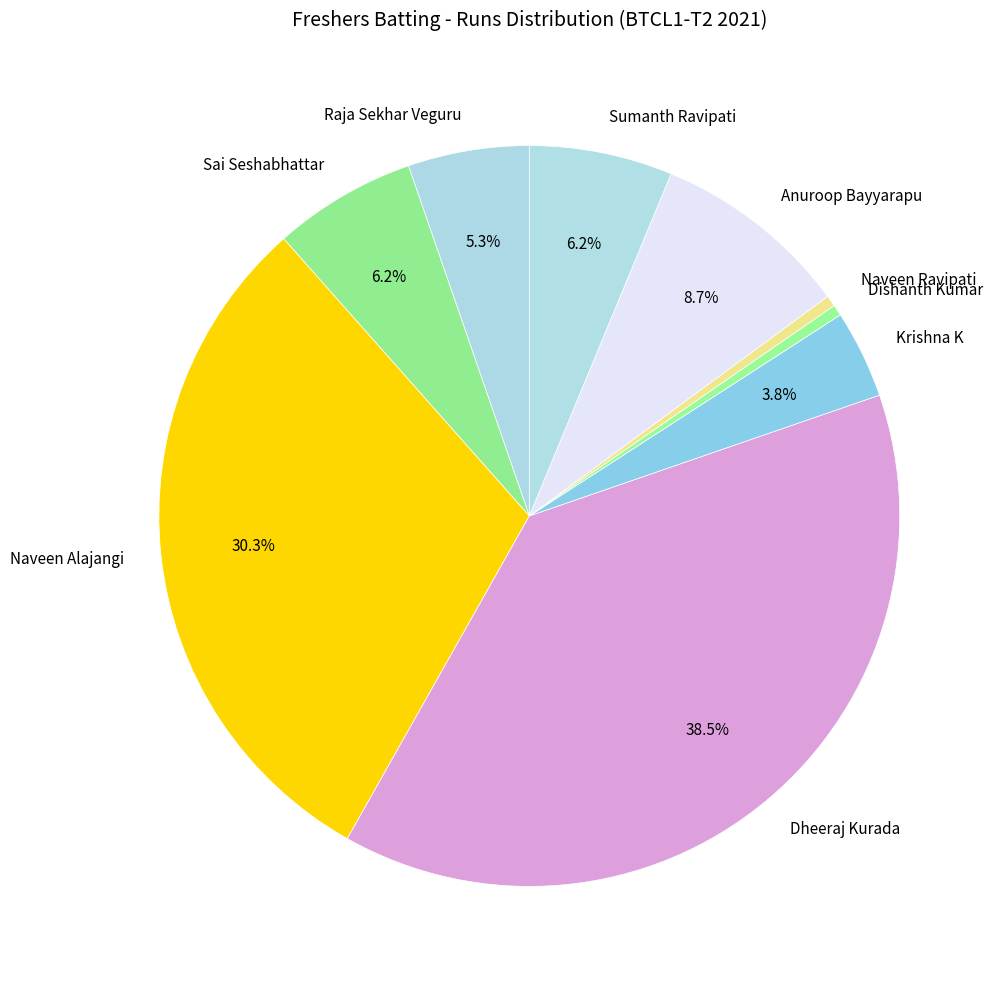

Which category has the biggest portion of the pie?

Dheeraj Kurada